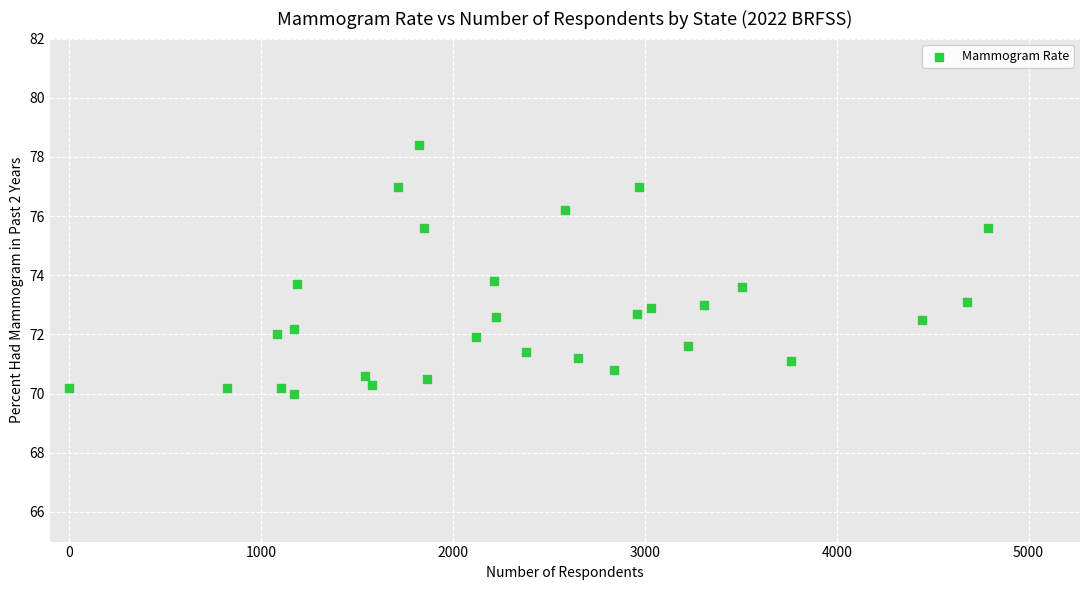

What is the range of Y values (max minus min)?

8.4